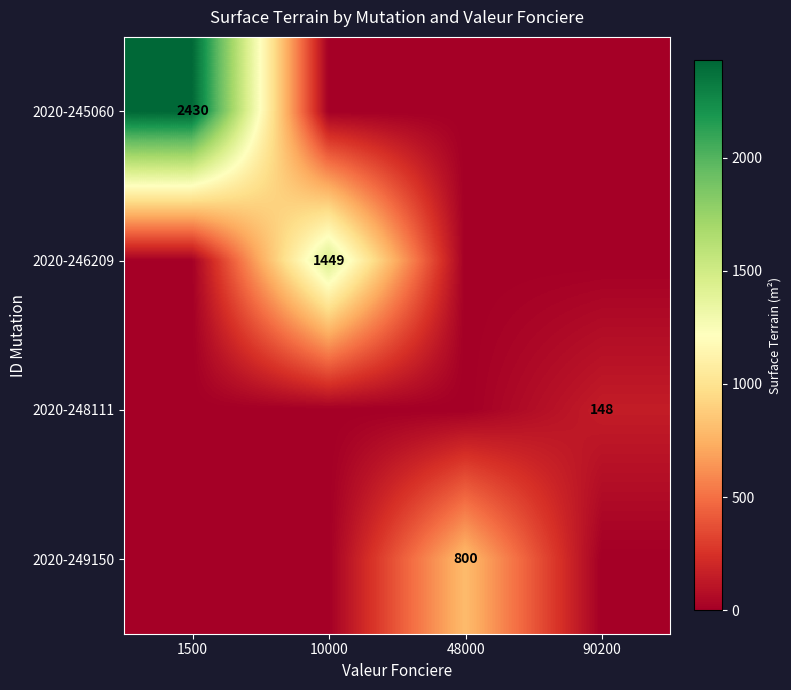

The value of 2020-246209 at 90200 is 0. True or false?

True